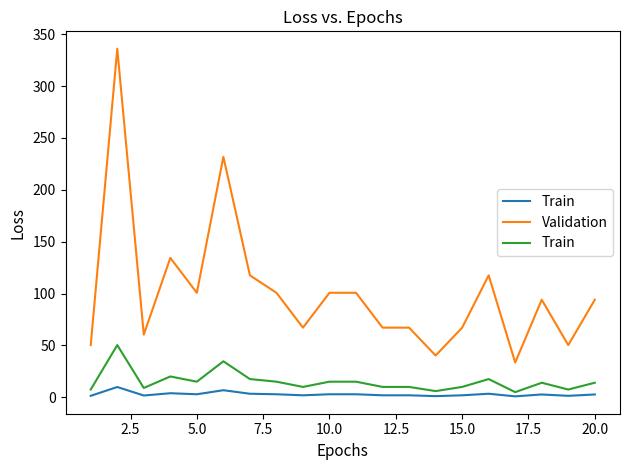

Is it true that Validation equals 94.1 at 20.0?

True